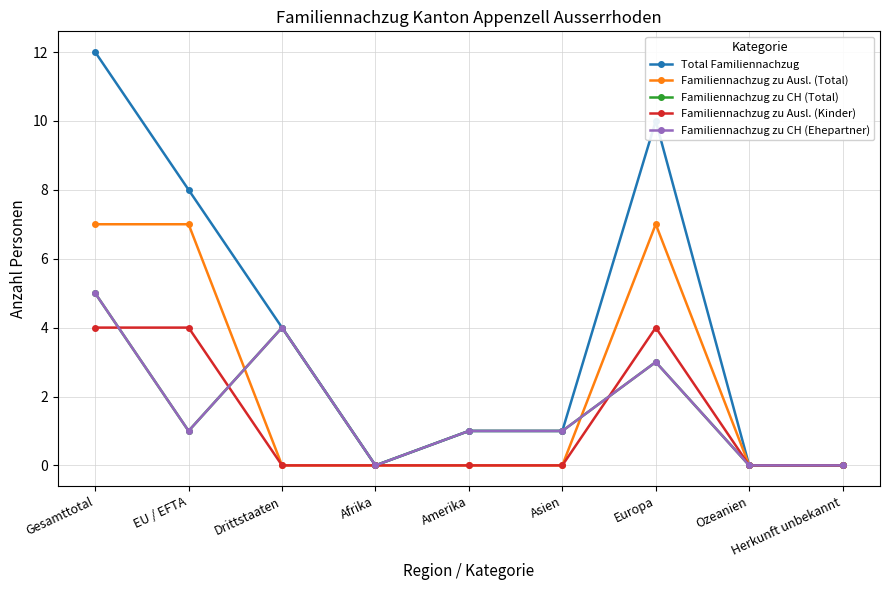

Reading left to right, transcribe all the data shown in this chart.

Total Familiennachzug: 12	8	4	0	1	1	10	0	0
Familiennachzug zu Ausl. (Total): 7	7	0	0	0	0	7	0	0
Familiennachzug zu CH (Total): 5	1	4	0	1	1	3	0	0
Familiennachzug zu Ausl. (Kinder): 4	4	0	0	0	0	4	0	0
Familiennachzug zu CH (Ehepartner): 5	1	4	0	1	1	3	0	0